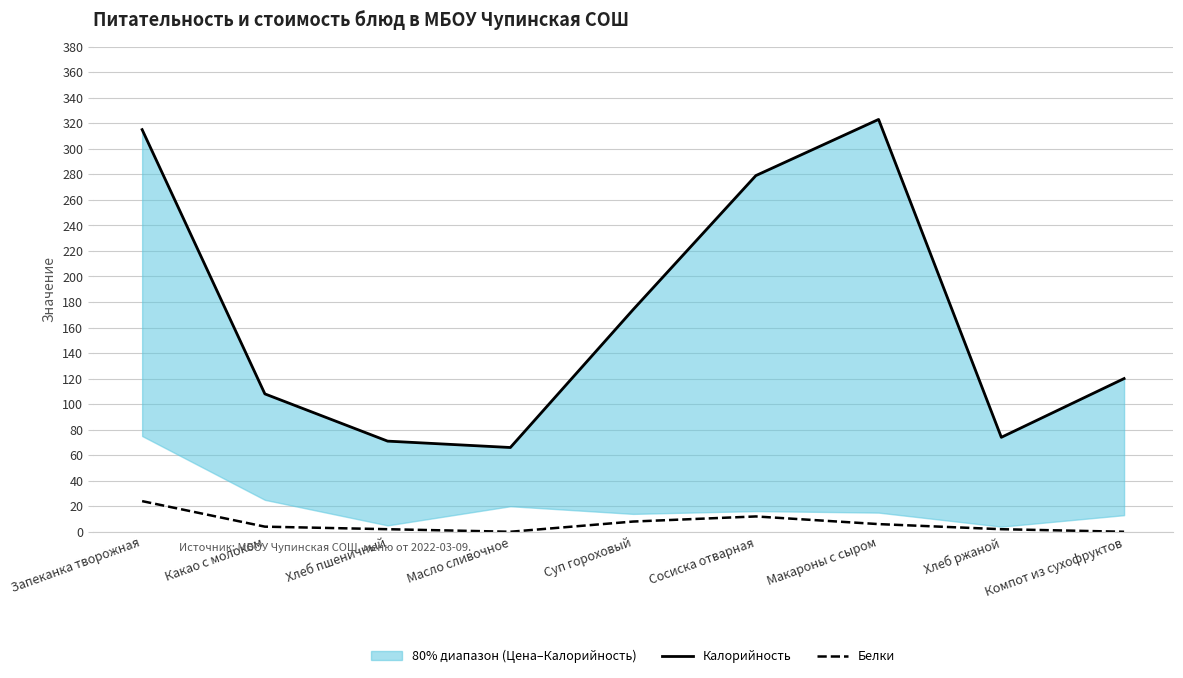

Where is the first local maximum for Белки?

Сосиска отварная